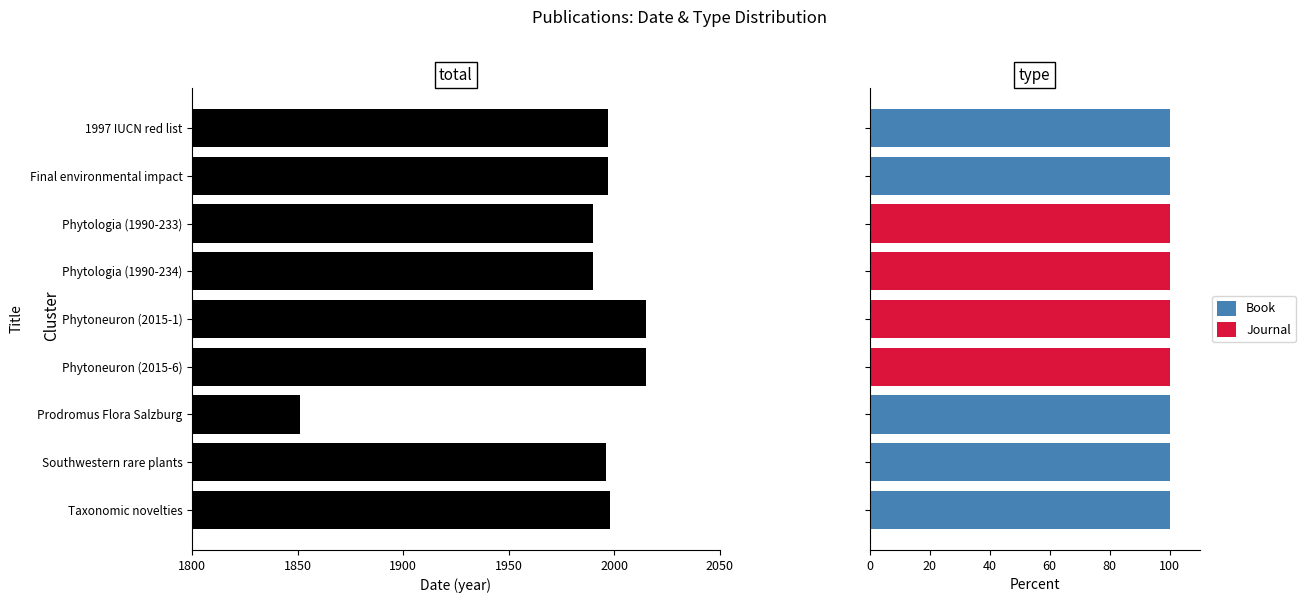

What is the maximum value for Book?

100